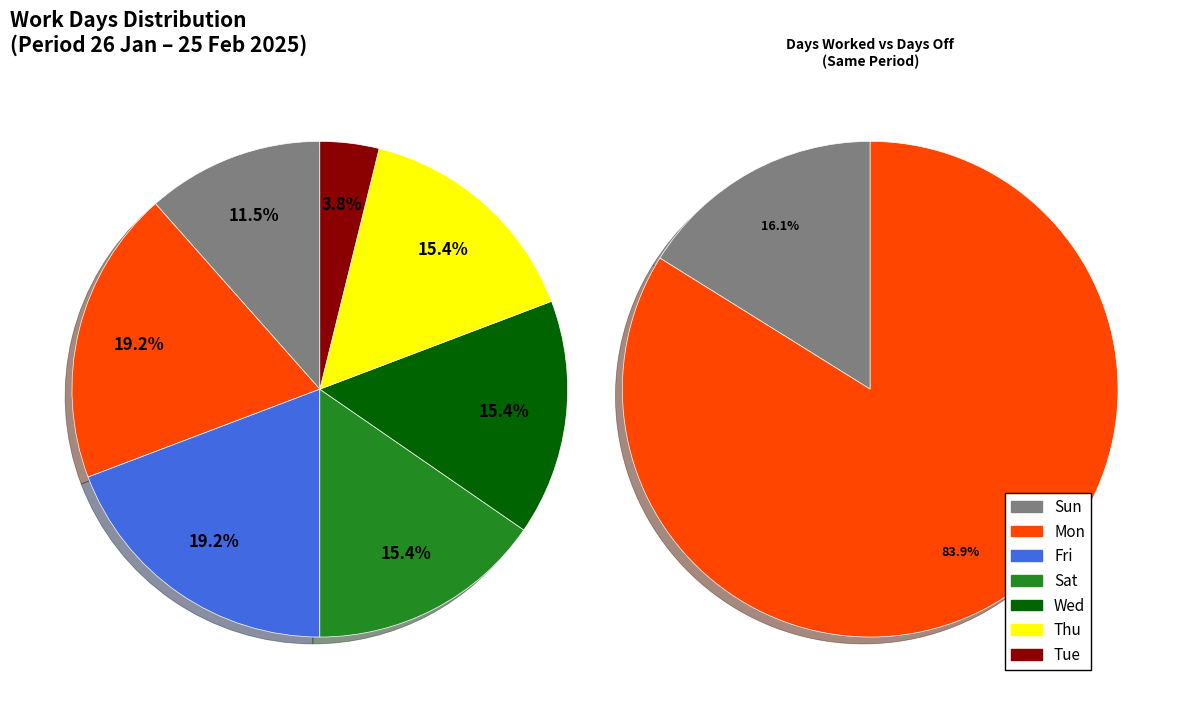

Does Mon represent more than half of the total?

No